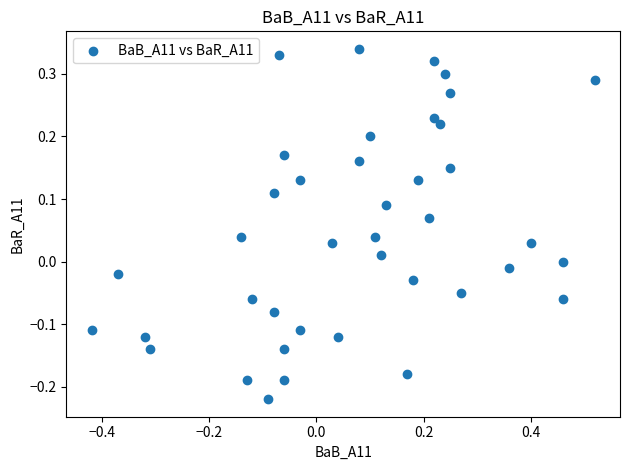

What is the range of X values (max minus min)?

0.9